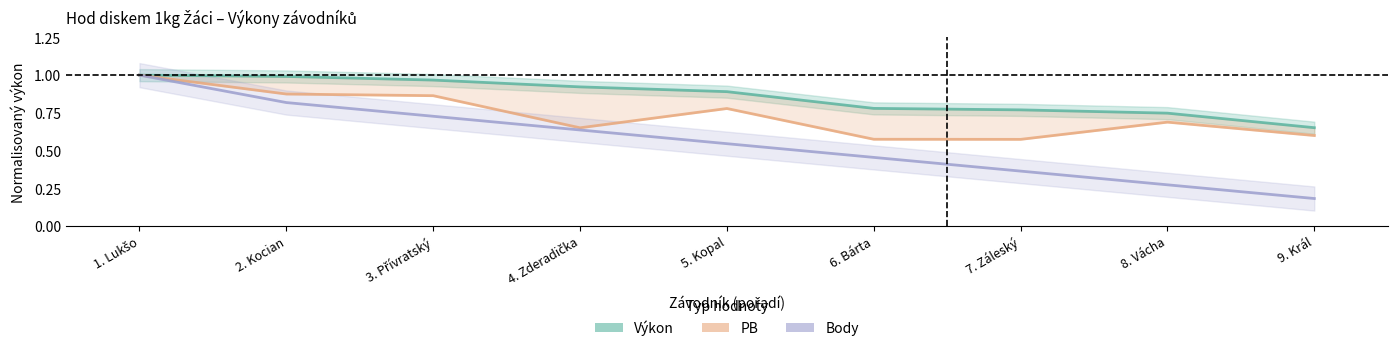

True or false: PB and Výkon intersect in this chart.

False